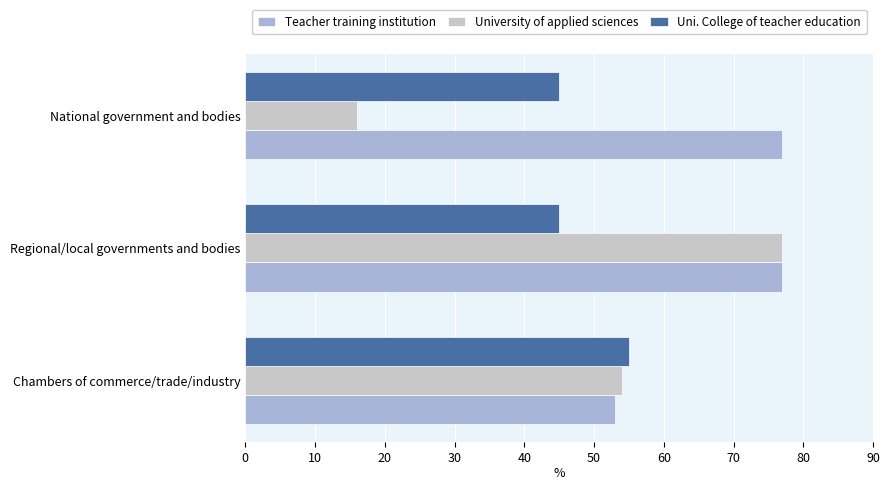

Which category has the lowest value in the University of applied sciences series?

National government and bodies